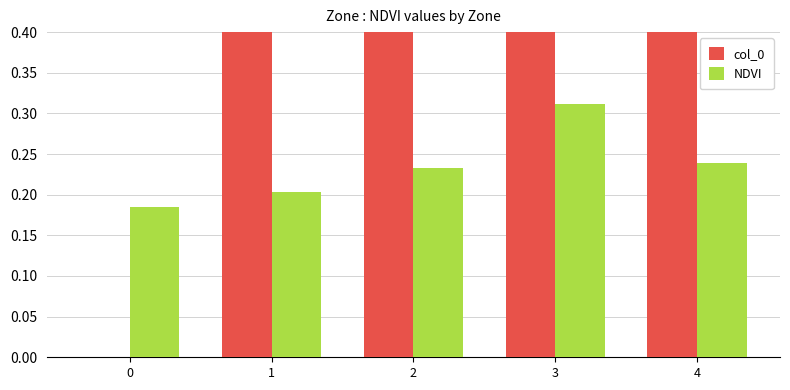

Reading left to right, extract all data points from this chart.

col_0: 0.0	1.0	2.0	3.0	4.0
NDVI: 0.2	0.2	0.2	0.3	0.2